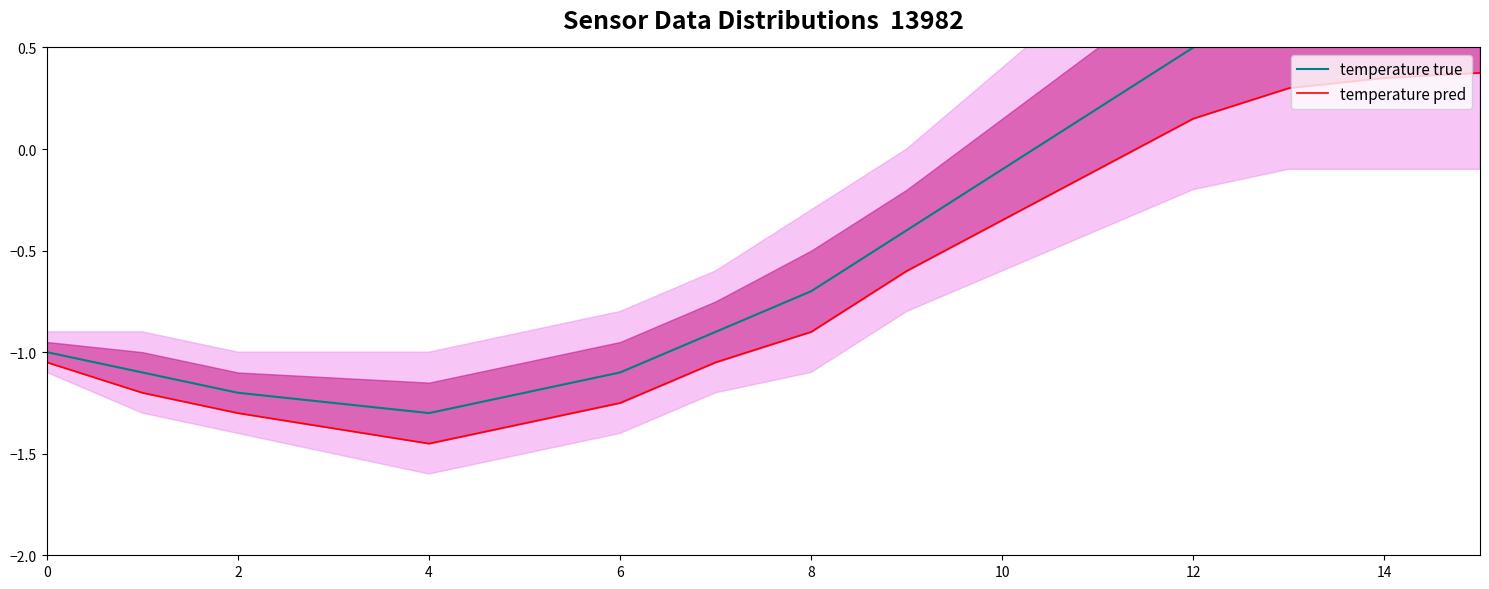

Which series changed the most between 8 and 13?

temperature true